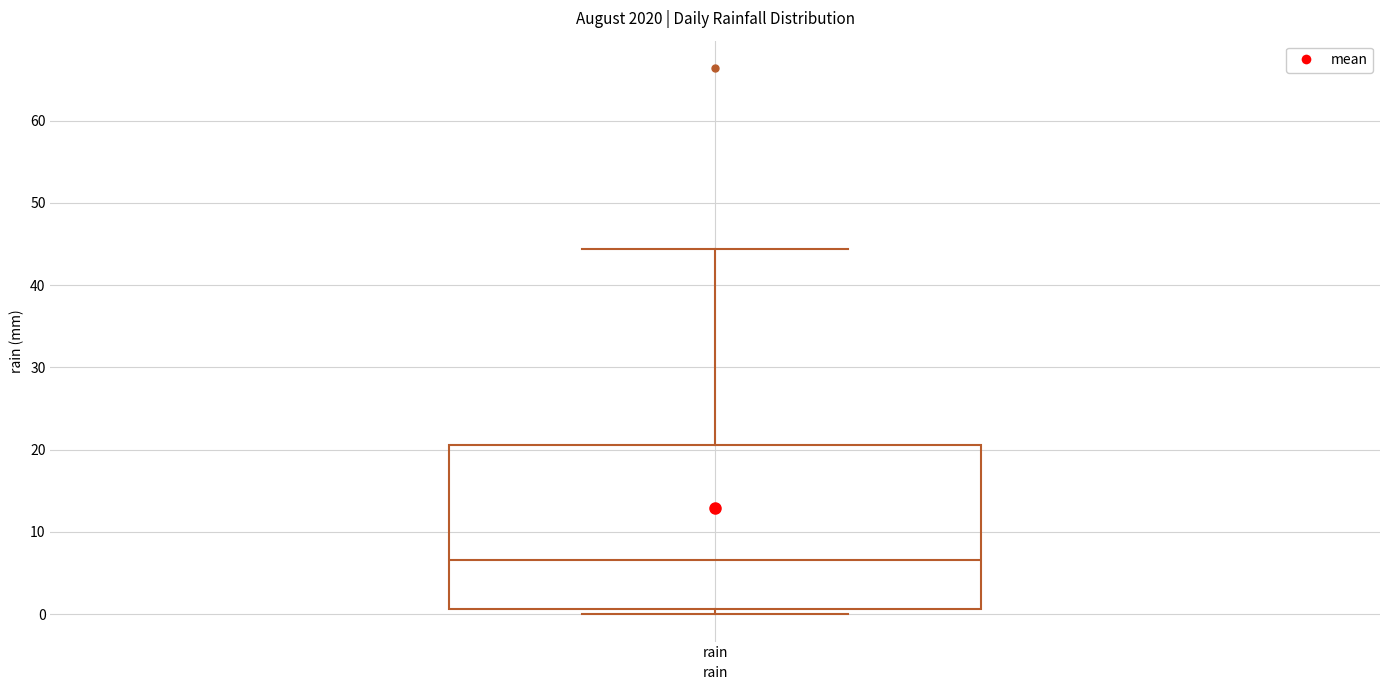

Read this box plot against the y-axis: the position of the median line, the range covered by the box, and the ends of both whiskers. The values are not printed on the chart, so give them approximately, as read against the axis.

median 7, box 1 to 21, whiskers 0 to 44